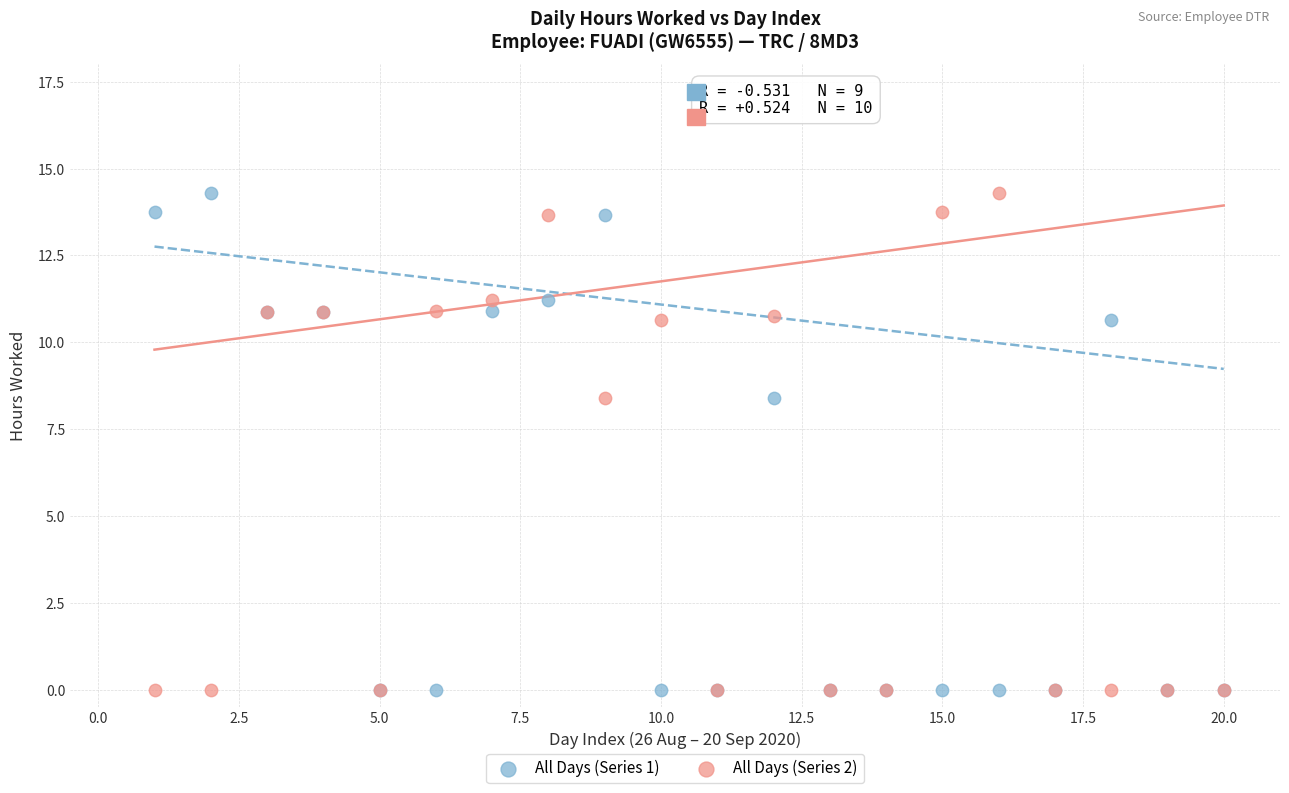

What are all the series names shown in the legend?

All Days (Series 1), All Days (Series 2)